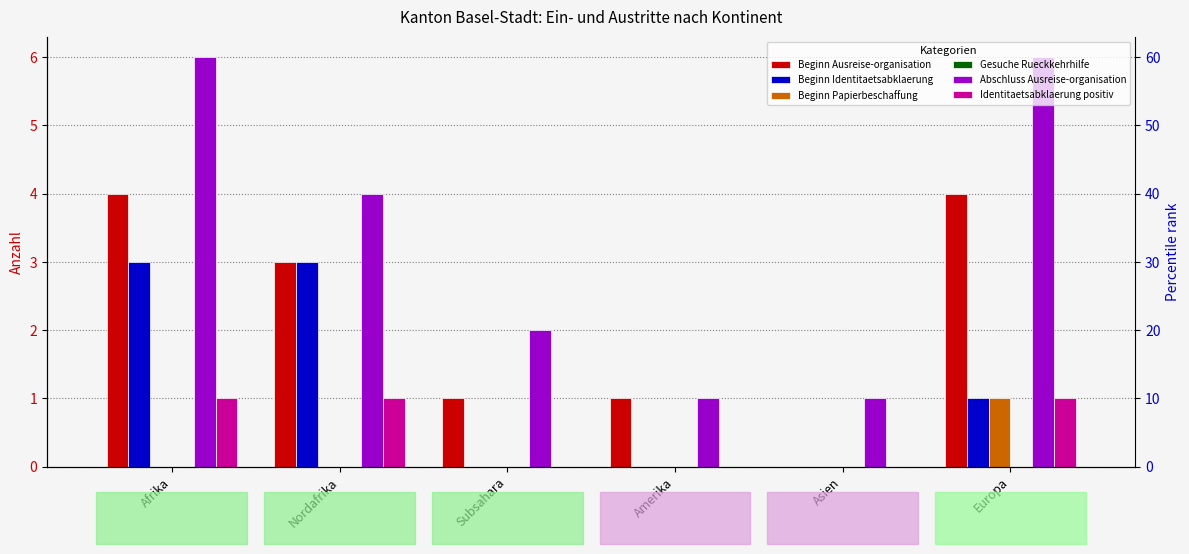

Reading left to right, list all the values displayed in this chart.

Beginn Ausreise-organisation: 4	3	1	1	0	4
Beginn Identitaetsabklaerung: 3	3	0	0	0	1
Beginn Papierbeschaffung: 0	0	0	0	0	1
Gesuche Rueckkehrhilfe: 0	0	0	0	0	0
Abschluss Ausreise-organisation: 6	4	2	1	1	6
Identitaetsabklaerung positiv: 1	1	0	0	0	1